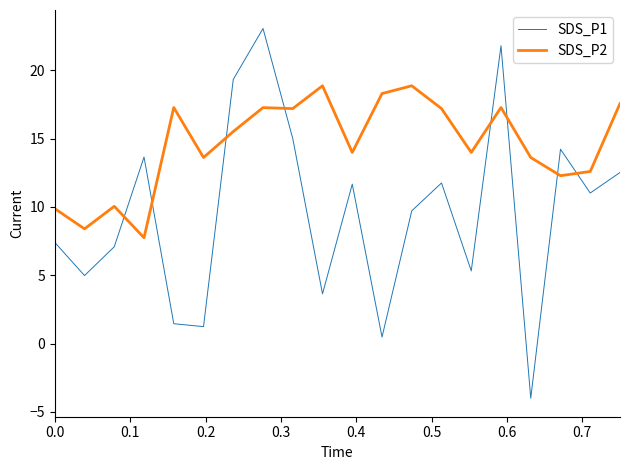

At how many categories does at least one series exceed 16?

10